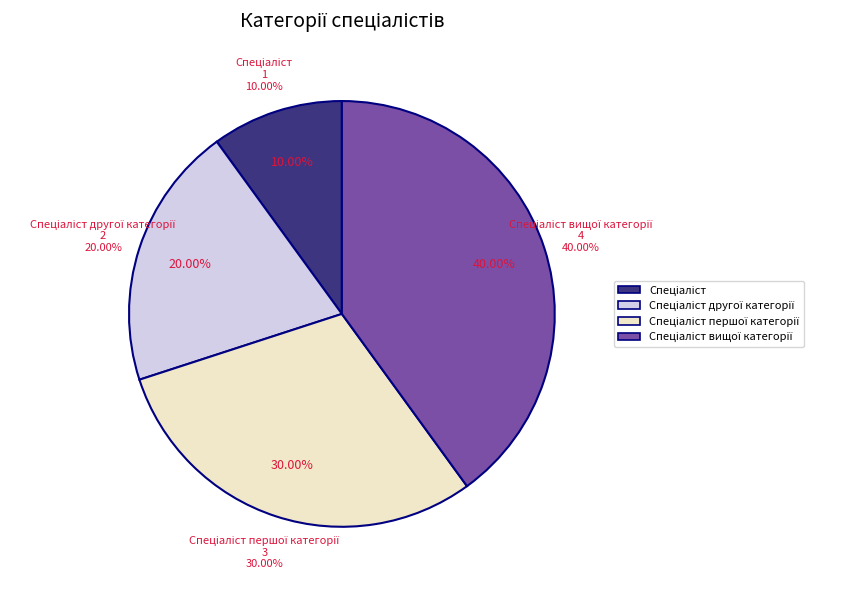

How many segments does this pie chart have?

4